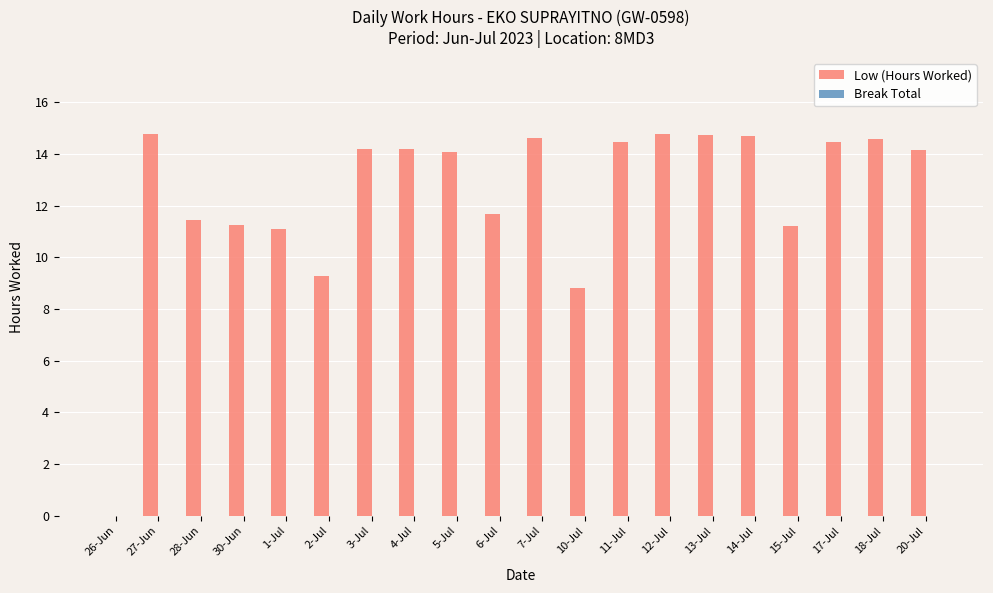

What is the sum of the values at 20-Jul and 7-Jul?

28.8